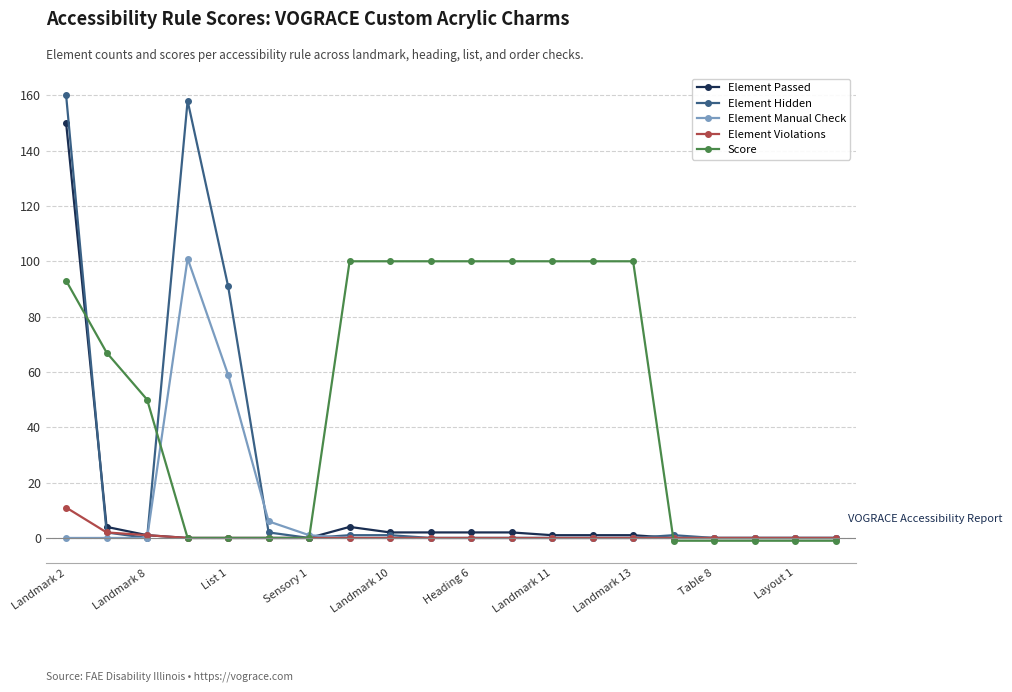

Reading right to left, what are all the values shown in this chart?

Element Passed: 0	0	0	0	0	1	1	1	2	2	2	2	4	0	0	0	0	1	4	150
Element Hidden: 0	0	0	0	1	0	0	0	0	0	0	1	1	0	2	91	158	0	2	160
Element Manual Check: 0	0	0	0	0	0	0	0	0	0	0	0	0	1	6	59	101	0	0	0
Element Violations: 0	0	0	0	0	0	0	0	0	0	0	0	0	0	0	0	0	1	2	11
Score: -1	-1	-1	-1	-1	100	100	100	100	100	100	100	100	0	0	0	0	50	67	93